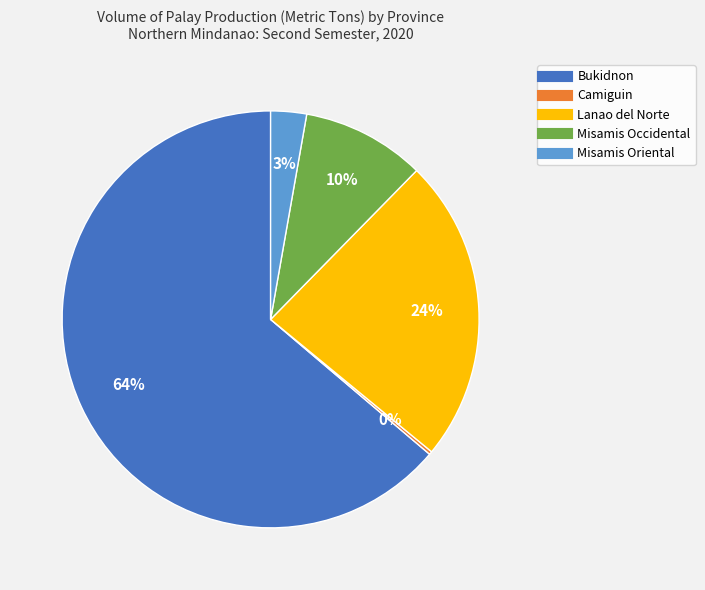

Which slice represents more than half of the pie?

Bukidnon